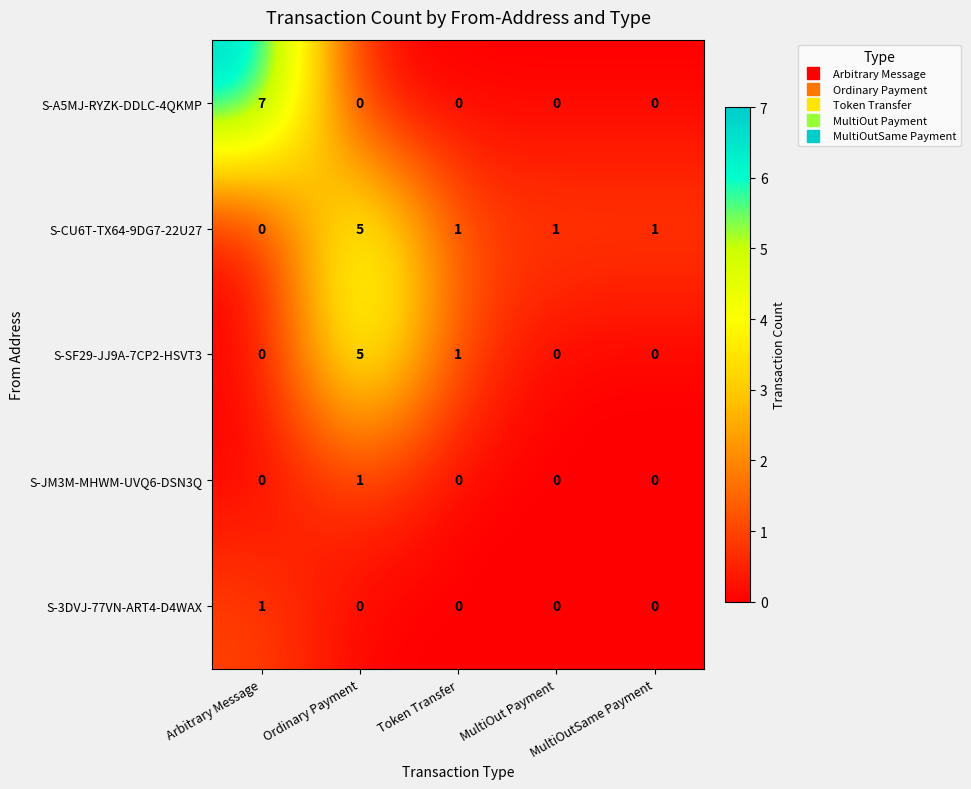

Which series has the largest total across all categories?

S-CU6T-TX64-9DG7-22U27